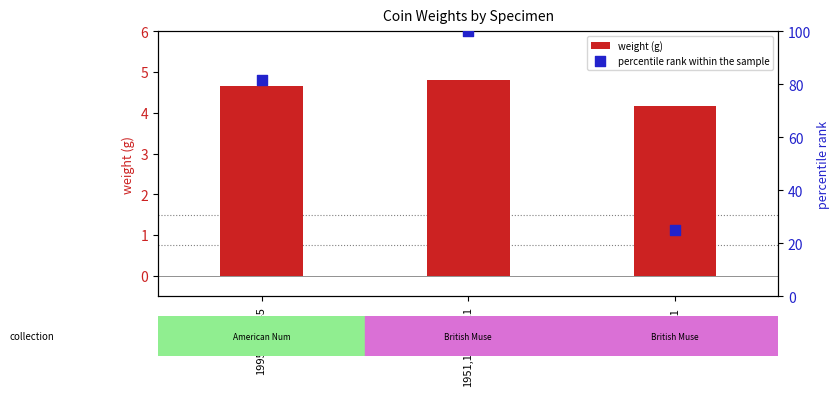

At how many categories does at least one series exceed 60?

2